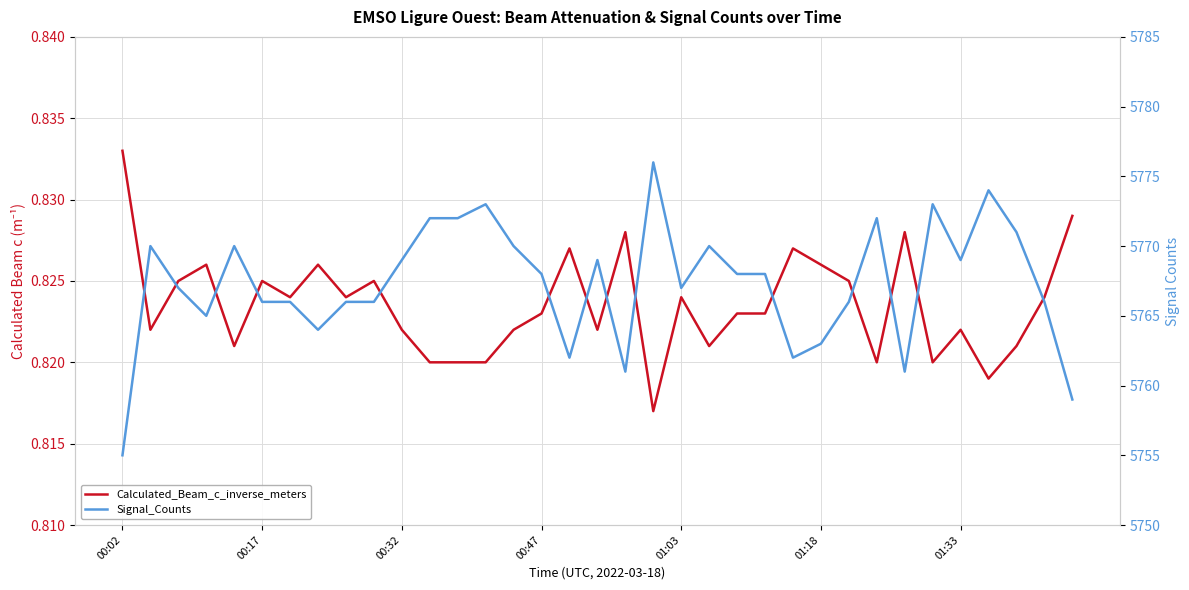

At which category is the sum across all series the highest?

19